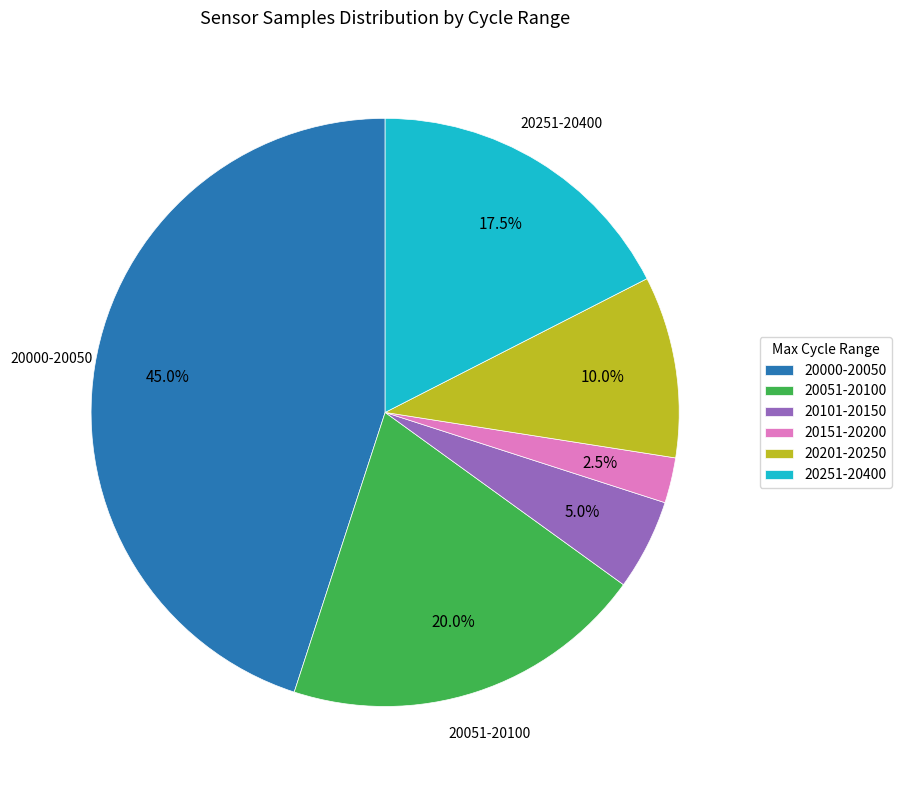

Which has a higher value, 20000-20050 or 20201-20250?

20000-20050